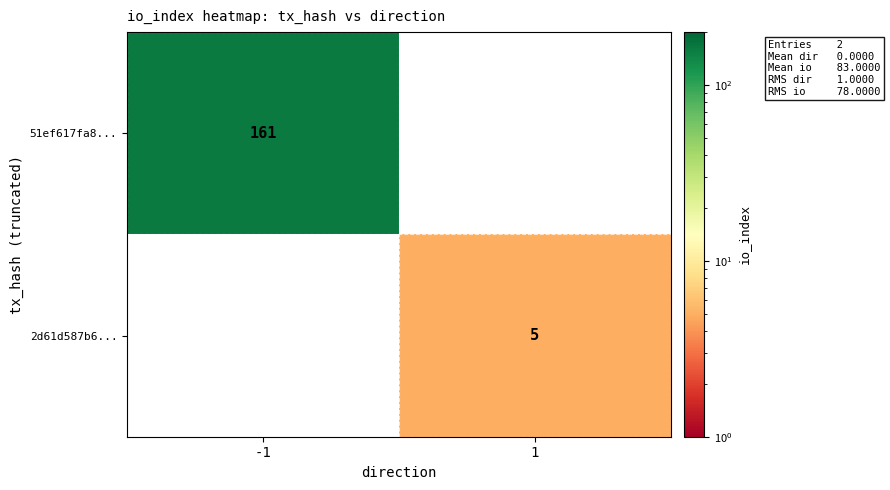

At how many categories does at least one series exceed 69?

1